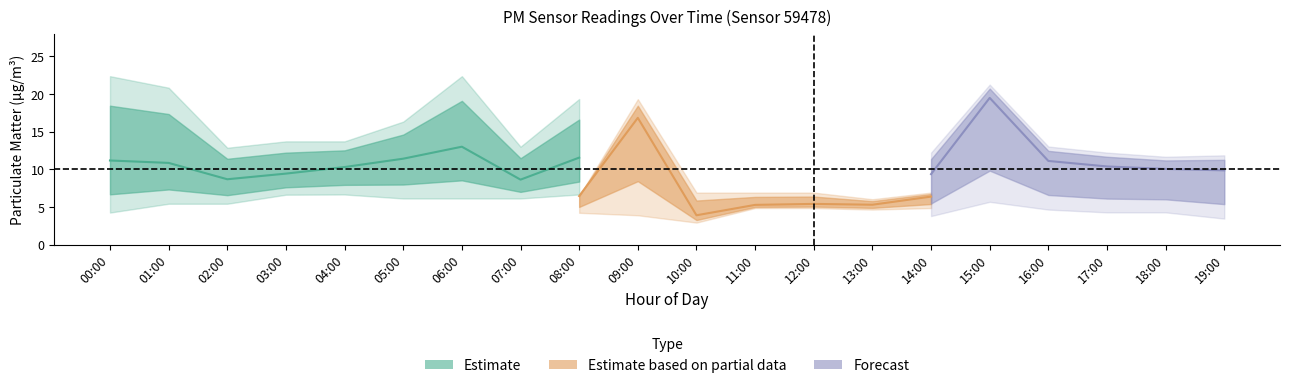

How many data points in P1_upper are less than 13?

9